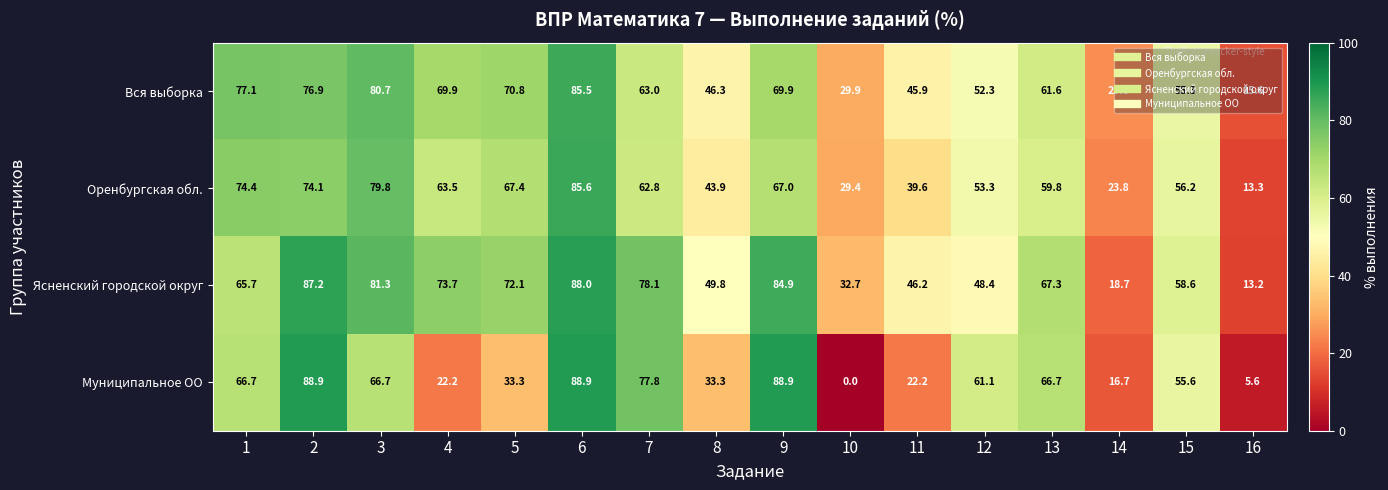

What is the sum of the Ясненский городской округ values at 12 and 10?

81.1